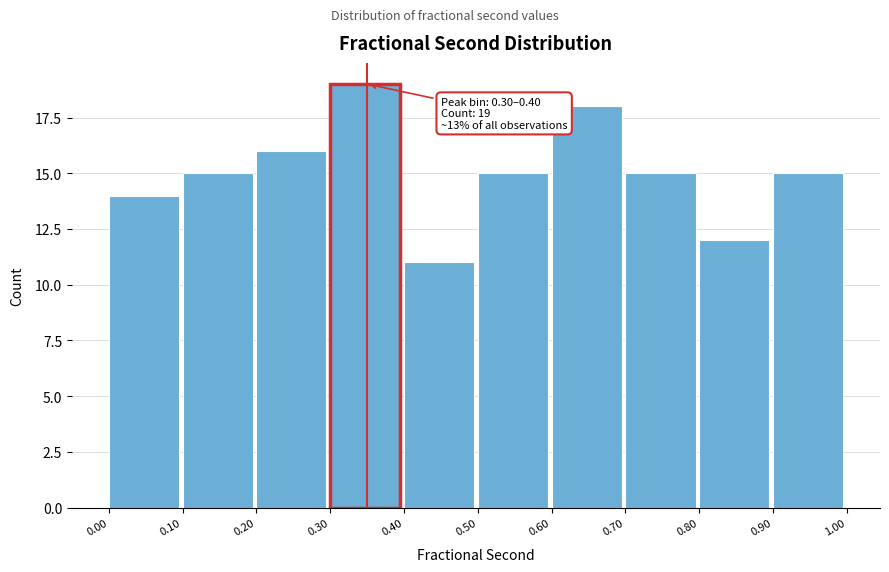

Which range on the x-axis has the tallest bar?

0.30 to 0.40